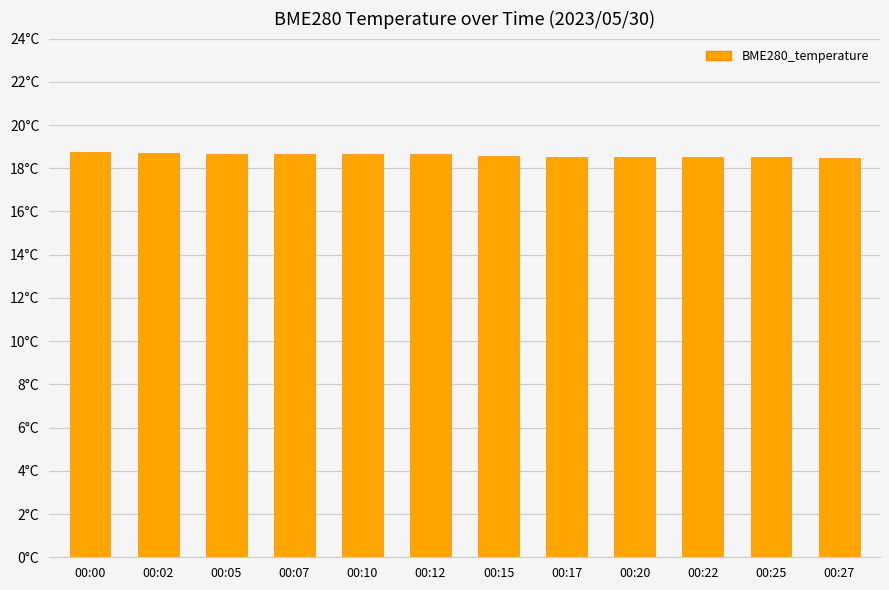

What is the value of the 11th bar from the left?

18.5